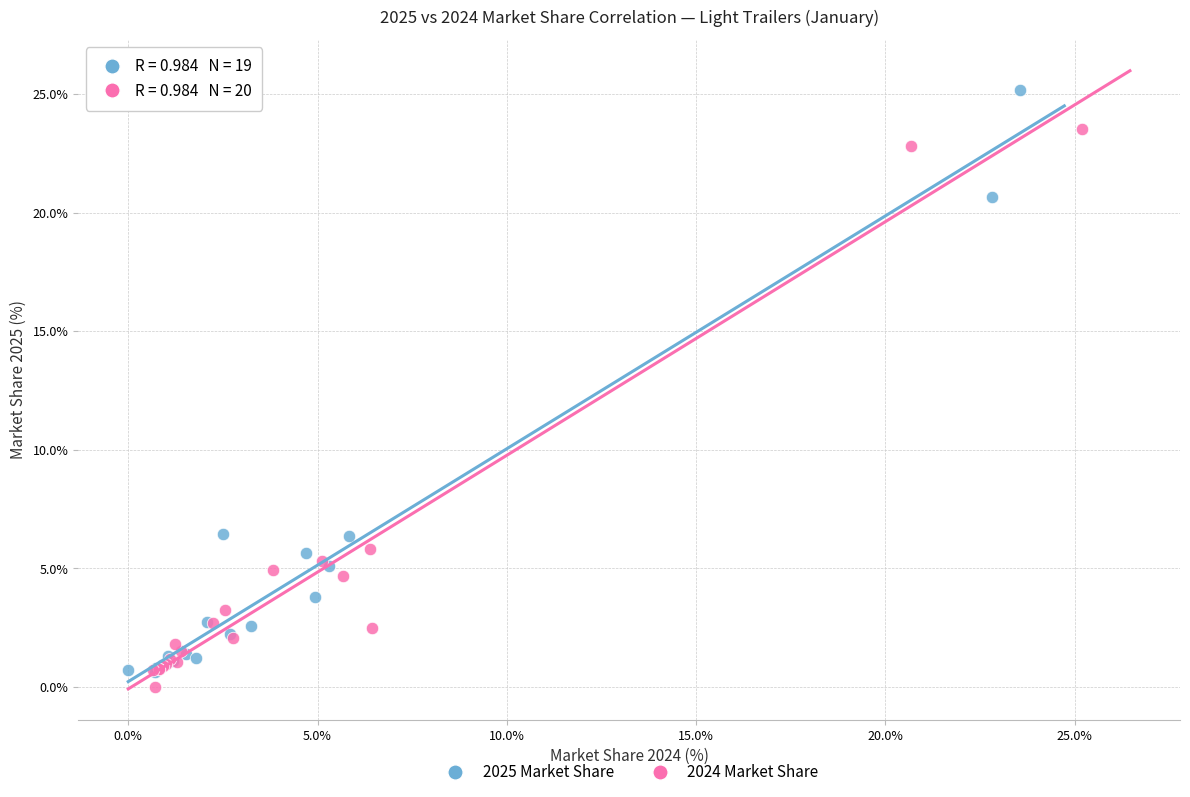

Which series has the widest spread of Y values?

2025 Market Share